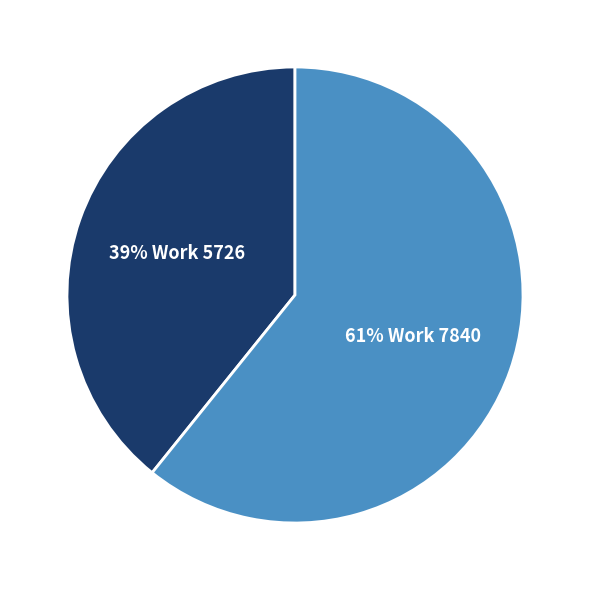

Which has a higher value, 61% Work 7840 or 39% Work 5726?

61% Work 7840